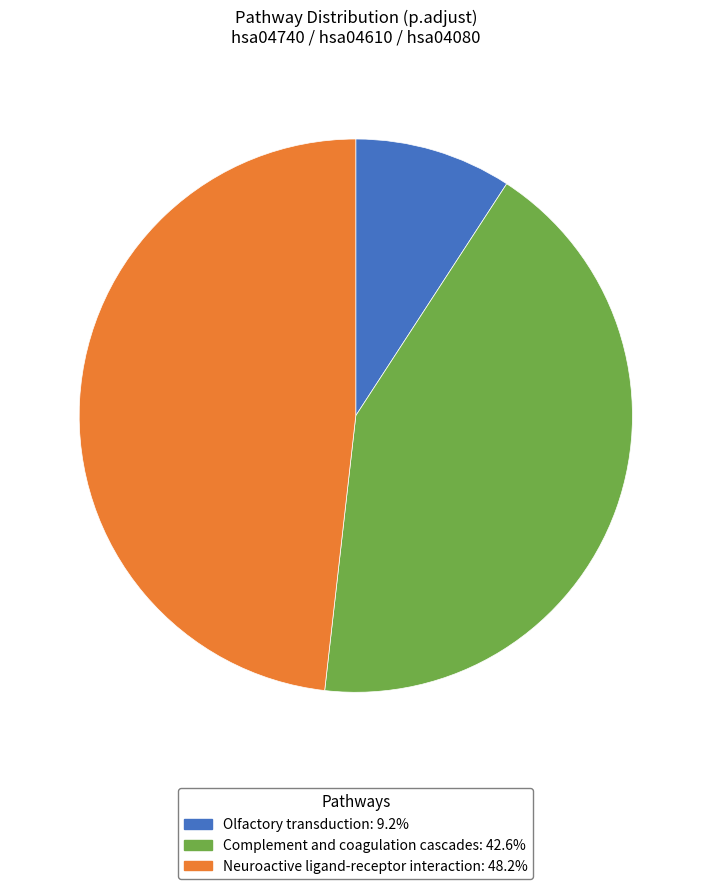

What is the smallest slice in the pie chart?

Olfactory transduction